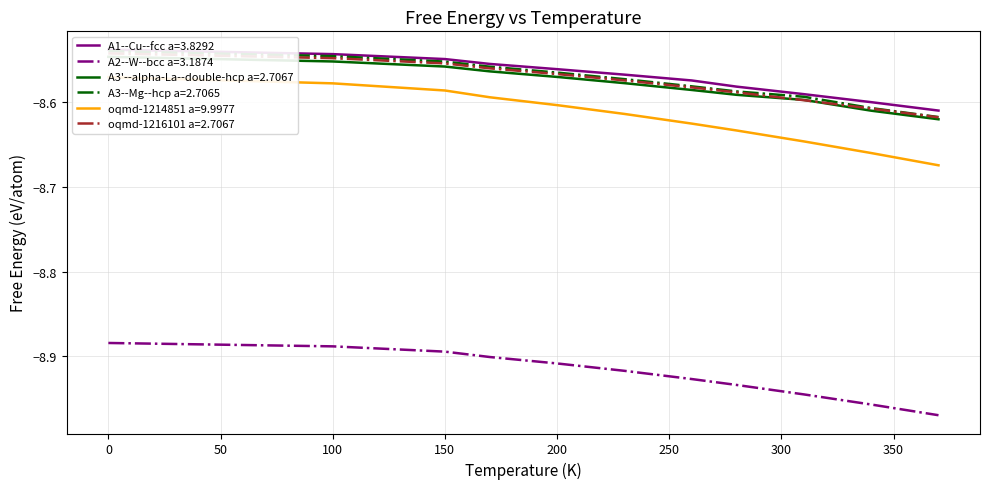

List the series in order of their peak value, highest first.

A1--Cu--fcc a=3.8292, A3--Mg--hcp a=2.7065, oqmd-1216101 a=2.7067, A3'--alpha-La--double-hcp a=2.7067, oqmd-1214851 a=9.9977, A2--W--bcc a=3.1874